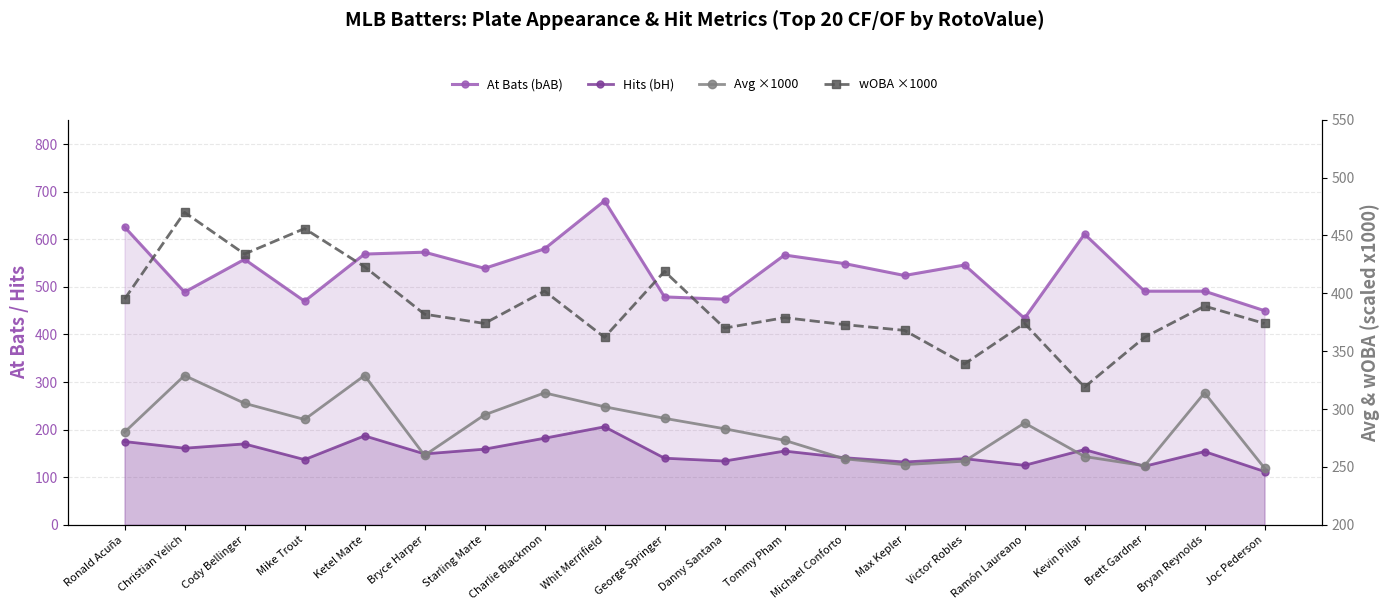

True or false: wOBA ×1000 has a value of 192 at Victor Robles.

False